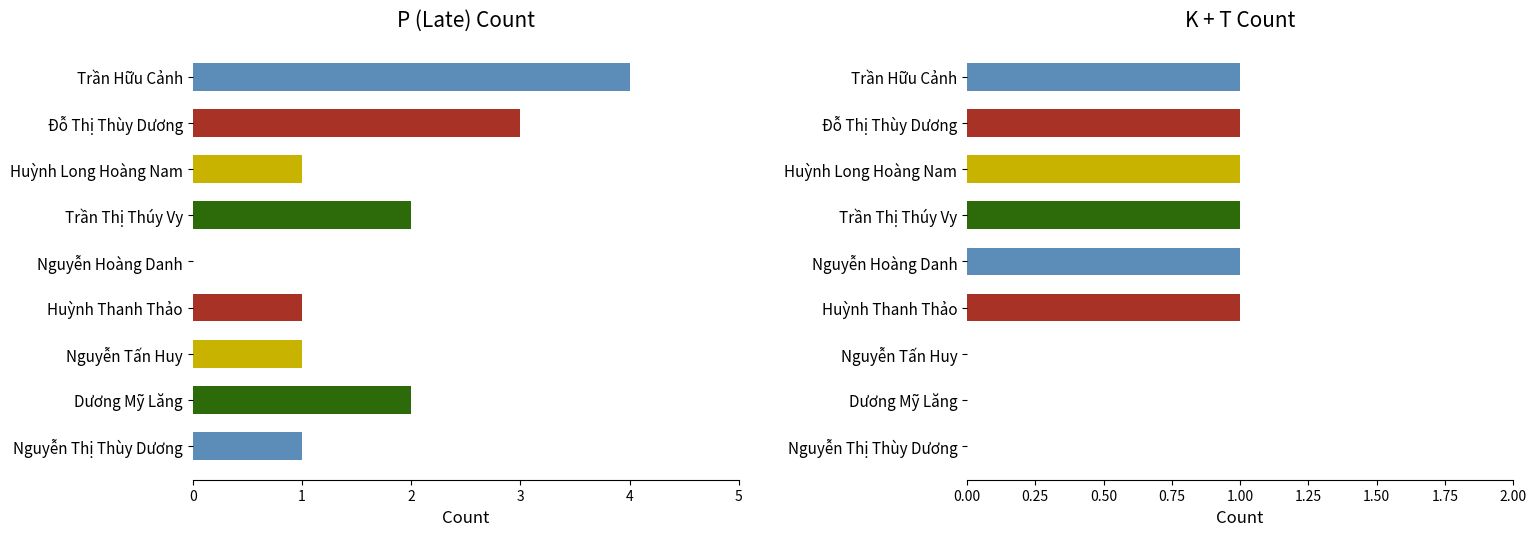

True or false: K+T (Absent+Tardy) has a value of 1 at Trần Hữu Cảnh.

True